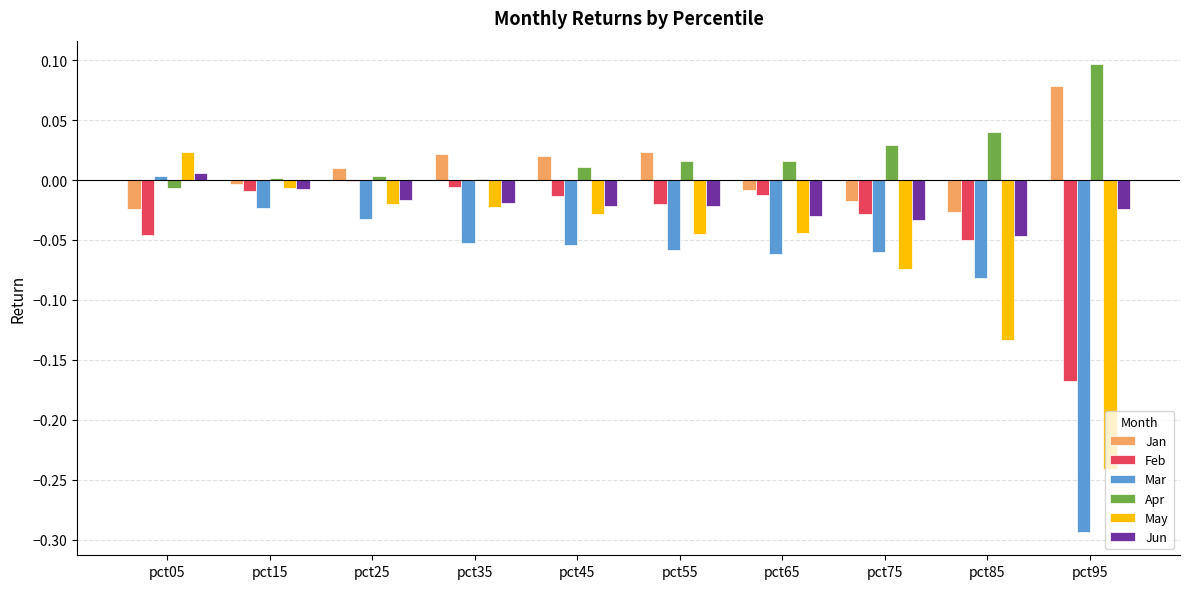

Is it true that Feb equals -0.0 at pct45?

True